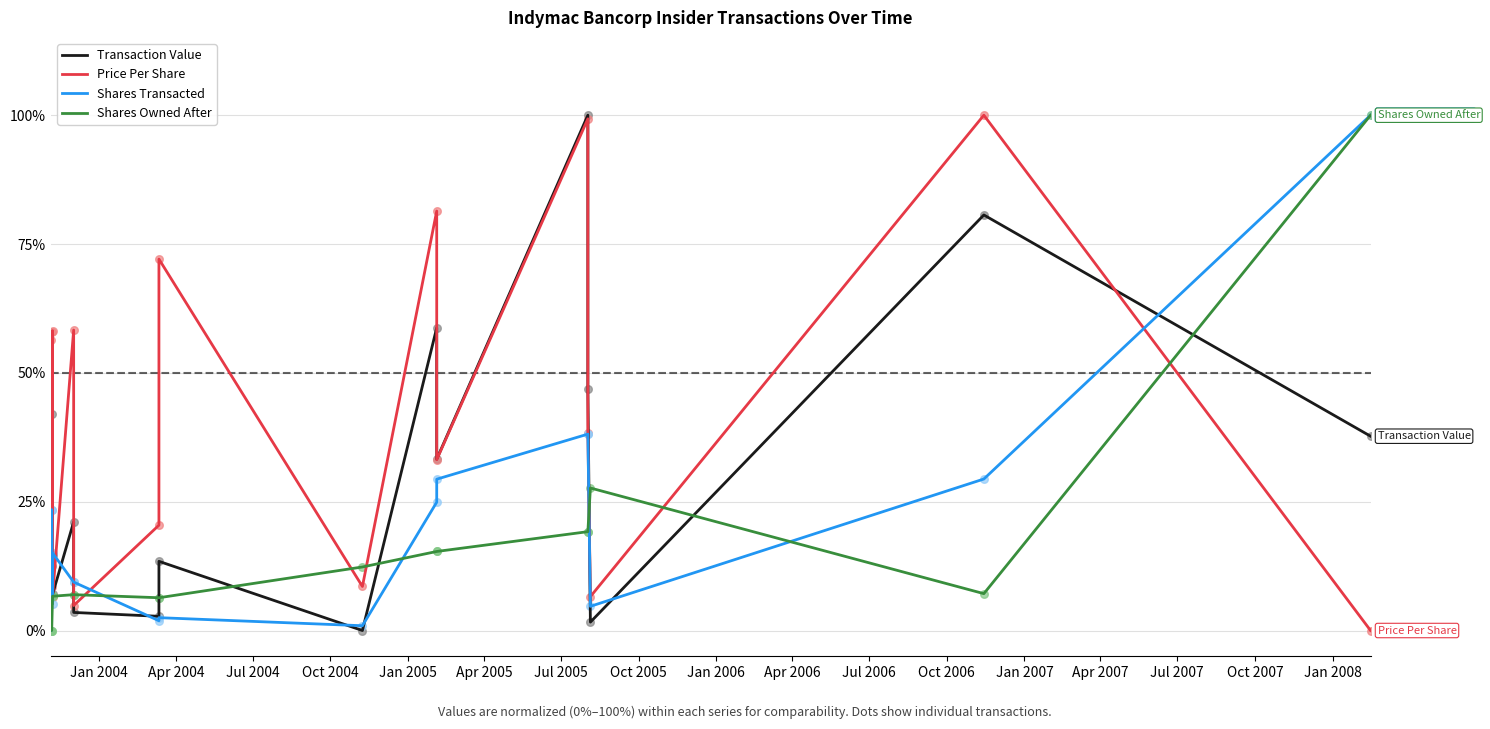

Is the value of Price Per Share at Jul 2004 greater than the value of Transaction Value at Jan 2008?

No